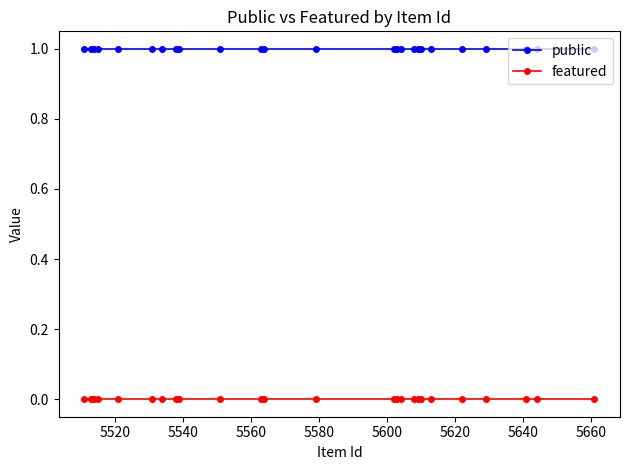

Which series has the largest total across all categories?

public